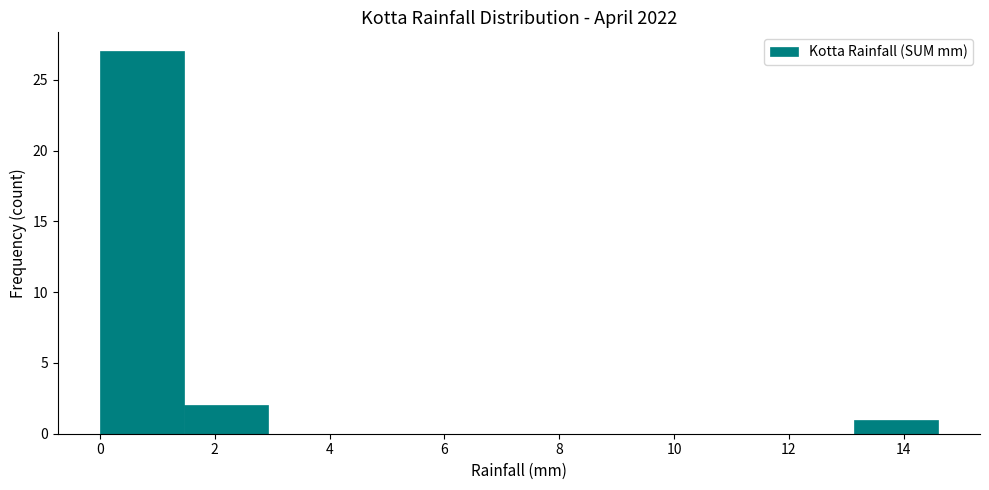

Reading left to right, transcribe this chart: for each bar, give the range it covers on the x-axis and its height. Neither the bar edges nor the heights are printed on the chart, so give them approximately, as read against the axes.

0.00 to 1.46: 27
1.46 to 2.92: 2
2.92 to 4.38: 0
4.38 to 5.84: 0
5.84 to 7.30: 0
7.30 to 8.76: 0
8.76 to 10.22: 0
10.22 to 11.68: 0
11.68 to 13.14: 0
13.14 to 14.60: 1